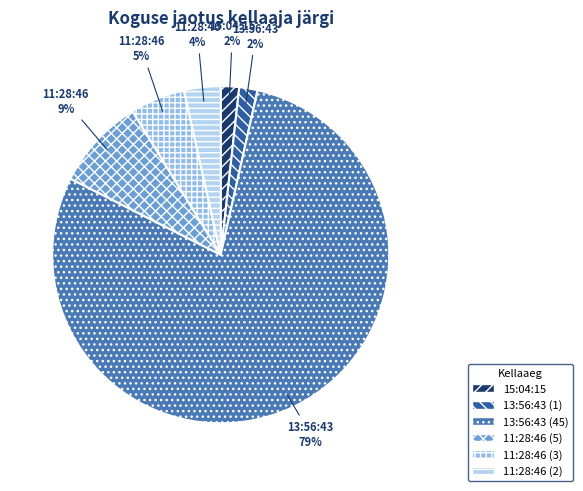

Which has a higher value, 15:04:15 or 11:28:46 (5)?

11:28:46 (5)